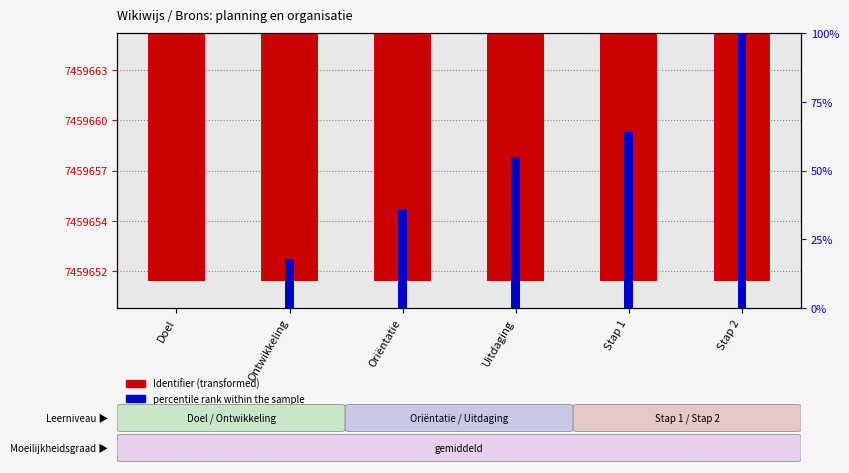

Which series has the largest total across all categories?

Identifier (transformed)